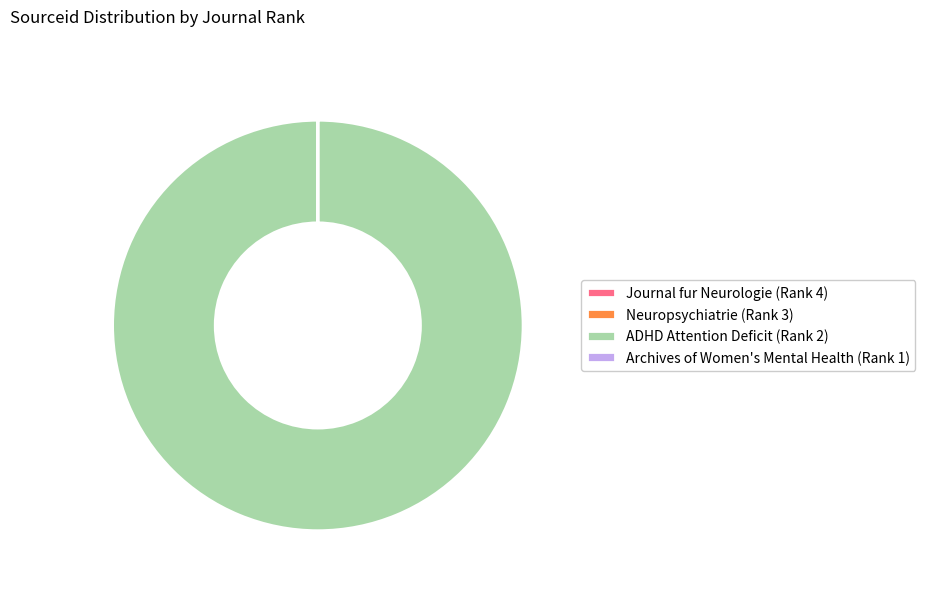

The ADHD Attention Deficit (Rank 2) slice represents 100% of the pie. True or false?

True